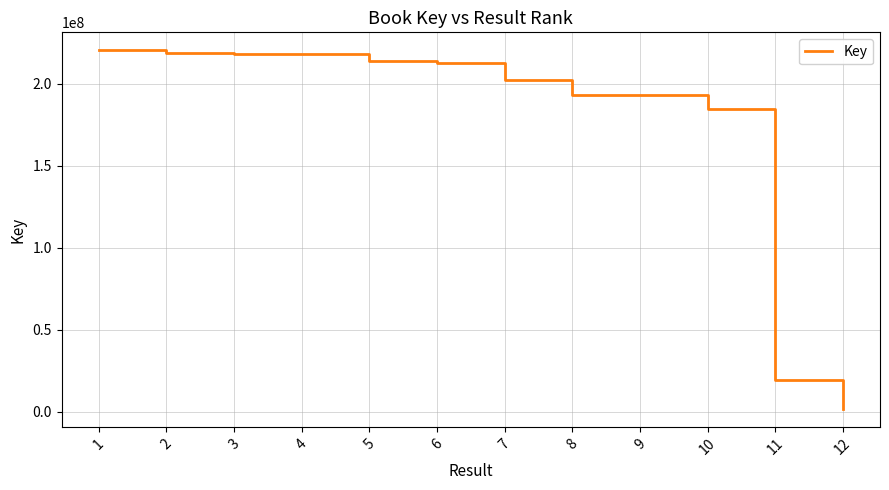

Where is the data nearest to the value 111104230?

10